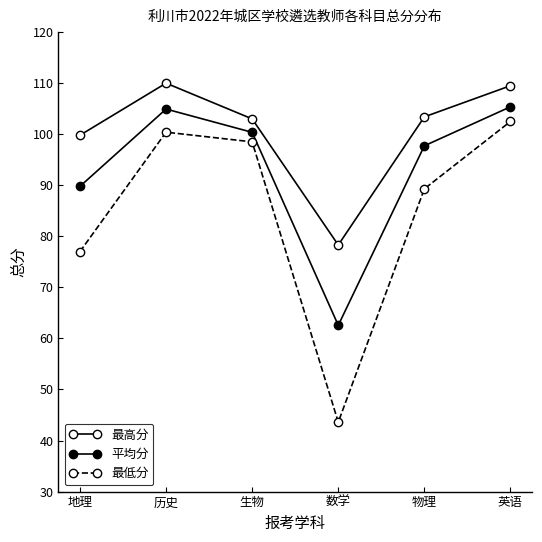

Rank the categories by 最低分 value from highest to lowest.

英语, 历史, 生物, 物理, 地理, 数学